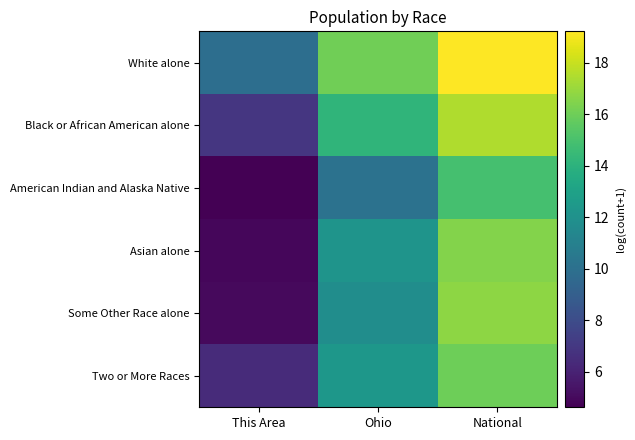

Between This Area and Ohio, which is larger?

Ohio